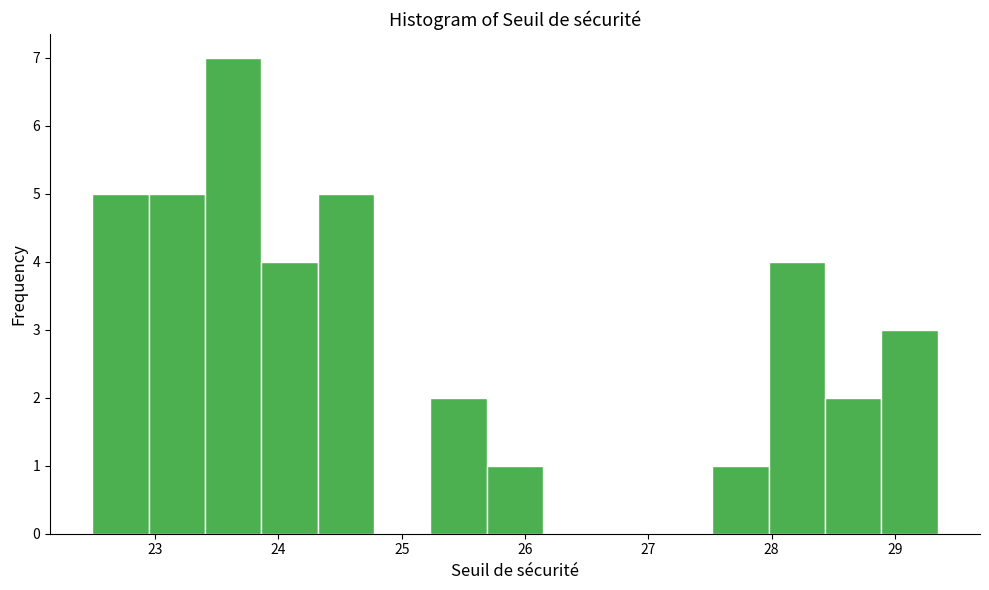

Reading left to right, list every bar in this chart as the range it spans on the x-axis followed by its height. Neither the bar edges nor the heights are printed on the chart, so give them approximately, as read against the axes.

22.5 to 22.9: 5
22.9 to 23.4: 5
23.4 to 23.9: 7
23.9 to 24.3: 4
24.3 to 24.8: 5
24.8 to 25.2: 0
25.2 to 25.7: 2
25.7 to 26.1: 1
26.1 to 26.6: 0
26.6 to 27.1: 0
27.1 to 27.5: 0
27.5 to 28.0: 1
28.0 to 28.4: 4
28.4 to 28.9: 2
28.9 to 29.3: 3